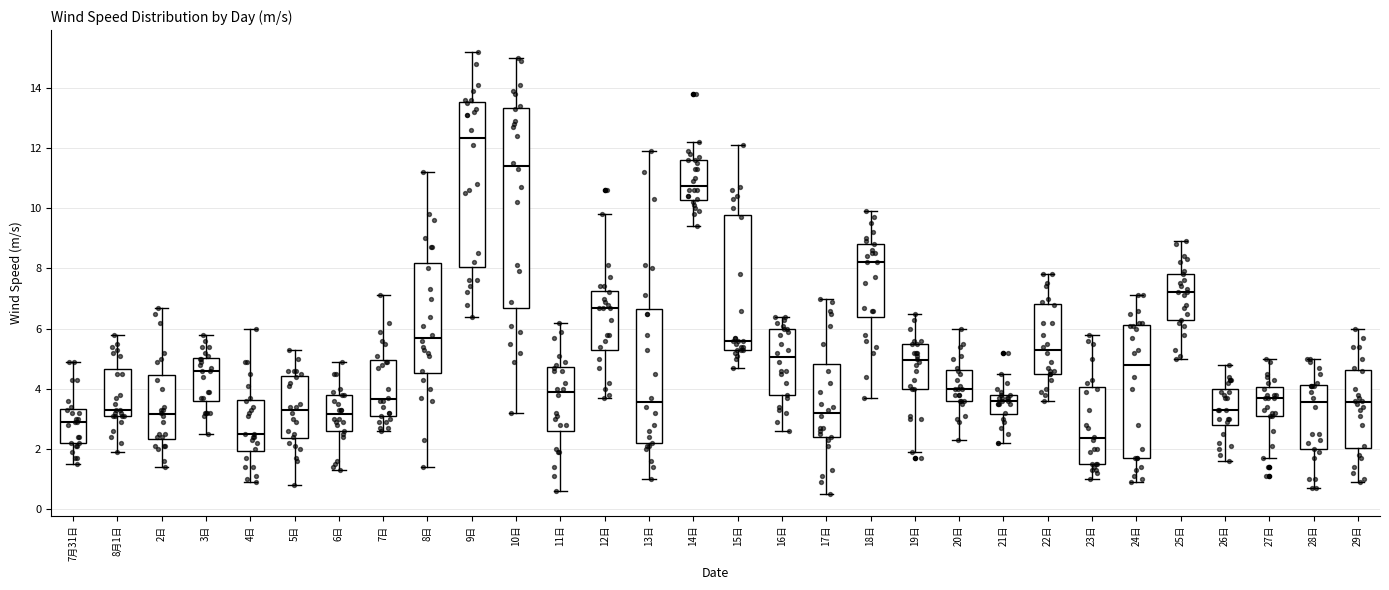

Reading left to right, read every box against the y-axis: the position of its median line, the range the box covers, and the ends of its whiskers. The values are not printed on the chart, so give them approximately, as read against the axis.

7月31日: median 3.0, box 2.2 to 3.4, whiskers 1.6 to 5.0
8月1日: median 3.4, box 3.2 to 4.6, whiskers 2.0 to 5.8
2日: median 3.2, box 2.4 to 4.4, whiskers 1.4 to 6.8
3日: median 4.6, box 3.6 to 5.0, whiskers 2.6 to 5.8
4日: median 2.6, box 2.0 to 3.6, whiskers 1.0 to 6.0
5日: median 3.4, box 2.4 to 4.4, whiskers 0.8 to 5.4
6日: median 3.2, box 2.6 to 3.8, whiskers 1.4 to 5.0
7日: median 3.6, box 3.0 to 5.0, whiskers 2.6 to 7.2
8日: median 5.8, box 4.6 to 8.2, whiskers 1.4 to 11.2
9日: median 12.4, box 8.0 to 13.6, whiskers 6.4 to 15.2
10日: median 11.4, box 6.8 to 13.4, whiskers 3.2 to 15.0
11日: median 4.0, box 2.6 to 4.8, whiskers 0.6 to 6.2
12日: median 6.8, box 5.4 to 7.2, whiskers 3.8 to 9.8
13日: median 3.6, box 2.2 to 6.6, whiskers 1.0 to 12.0
14日: median 10.8, box 10.2 to 11.6, whiskers 9.4 to 12.2
15日: median 5.6, box 5.4 to 9.8, whiskers 4.8 to 12.2
16日: median 5.0, box 3.8 to 6.0, whiskers 2.6 to 6.4
17日: median 3.2, box 2.4 to 4.8, whiskers 0.6 to 7.0
18日: median 8.2, box 6.4 to 8.8, whiskers 3.8 to 10.0
19日: median 5.0, box 4.0 to 5.6, whiskers 2.0 to 6.6
20日: median 4.0, box 3.6 to 4.6, whiskers 2.4 to 6.0
21日: median 3.6, box 3.2 to 3.8, whiskers 2.2 to 4.6
22日: median 5.4, box 4.6 to 6.8, whiskers 3.6 to 7.8
23日: median 2.4, box 1.6 to 4.0, whiskers 1.0 to 5.8
24日: median 4.8, box 1.8 to 6.2, whiskers 1.0 to 7.2
25日: median 7.2, box 6.2 to 7.8, whiskers 5.0 to 9.0
26日: median 3.4, box 2.8 to 4.0, whiskers 1.6 to 4.8
27日: median 3.8, box 3.2 to 4.0, whiskers 1.8 to 5.0
28日: median 3.6, box 2.0 to 4.2, whiskers 0.8 to 5.0
29日: median 3.6, box 2.0 to 4.6, whiskers 1.0 to 6.0